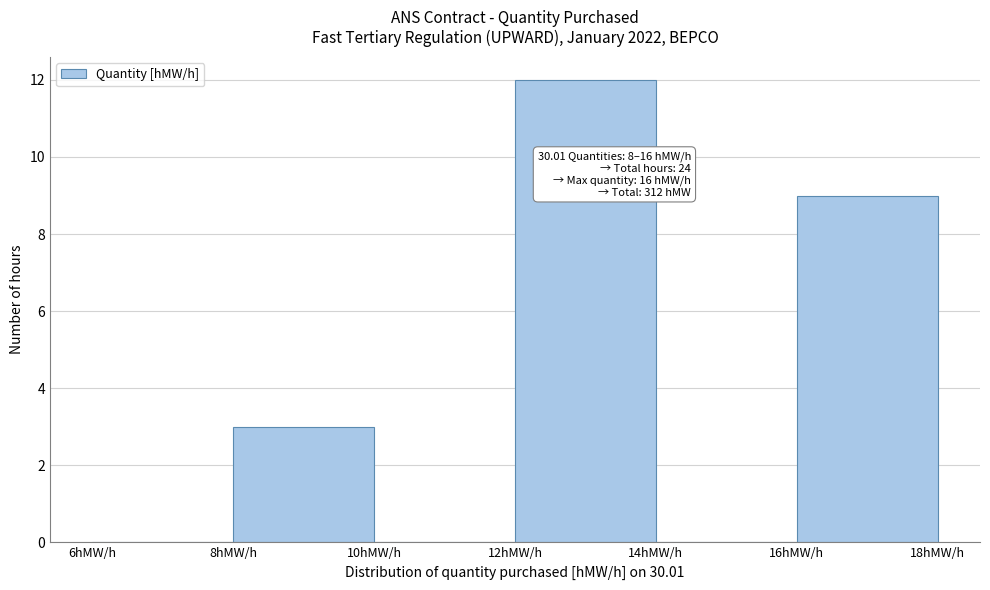

Over which range of the x-axis is the bar tallest?

12 to 14